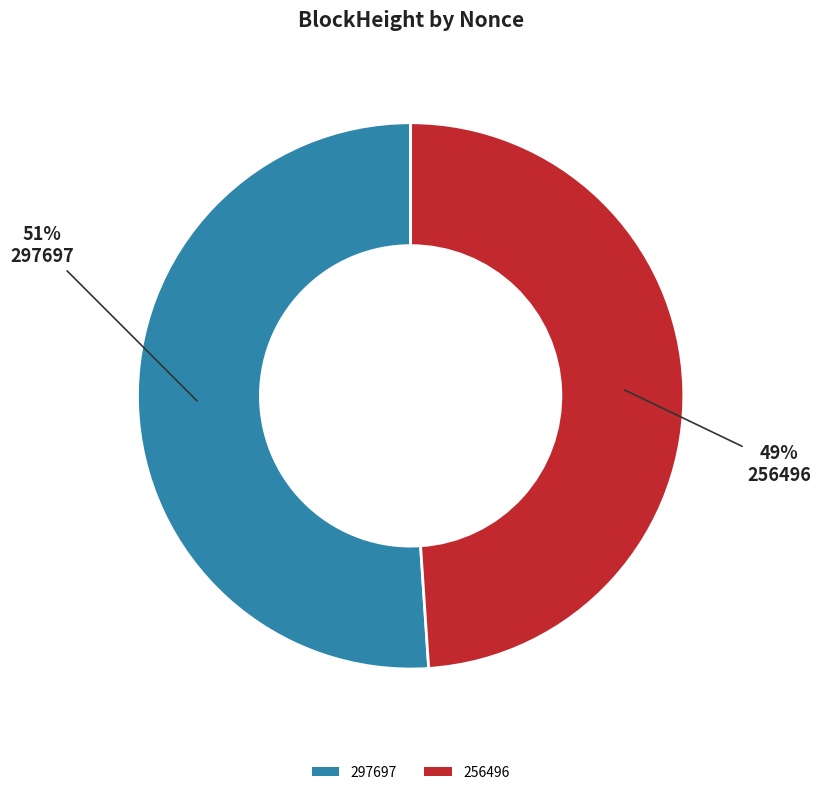

Which has a higher value, 297697 or 256496?

297697